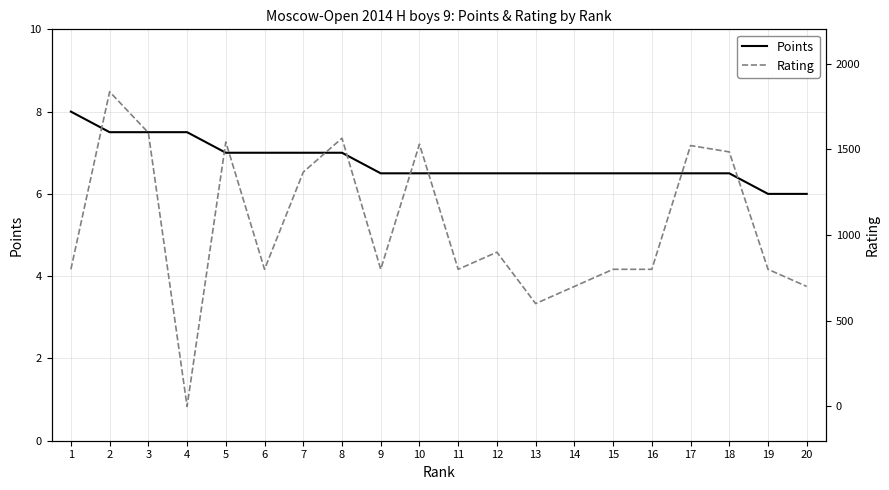

After their last crossing, which series has the higher values: Rating or Points?

Rating